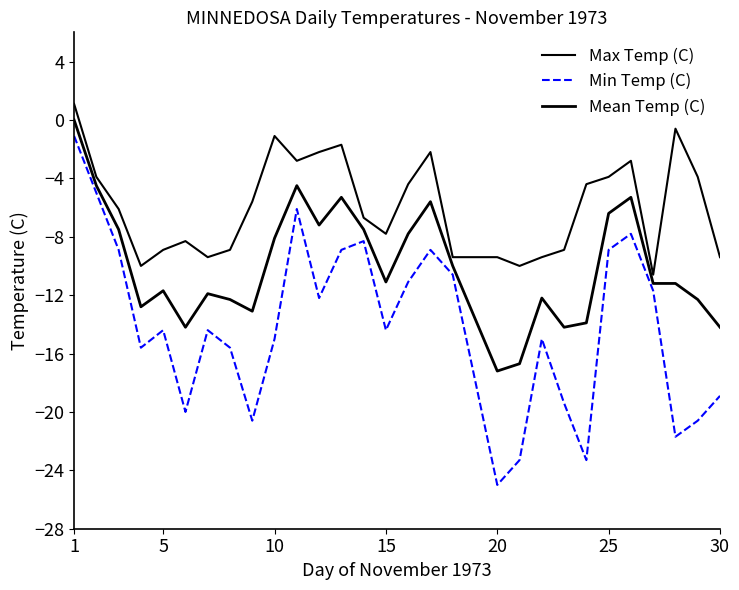

At which category is the sum across all series the highest?

1